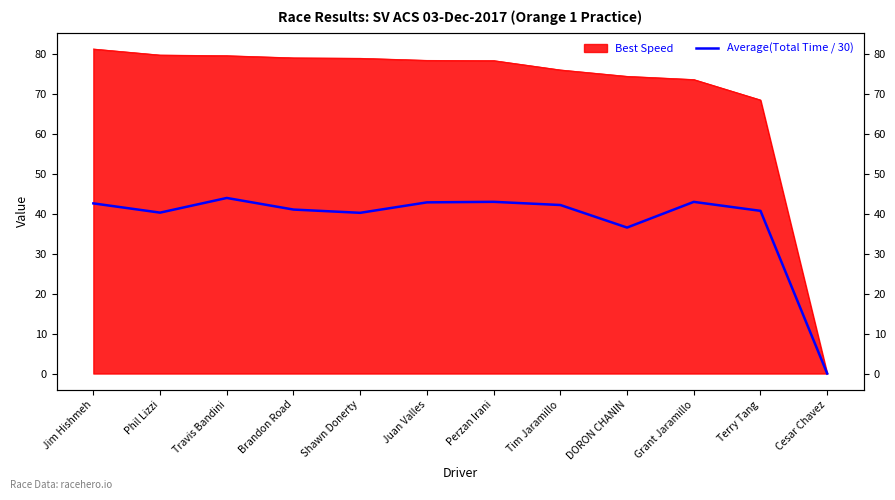

What is the average value?

38.0